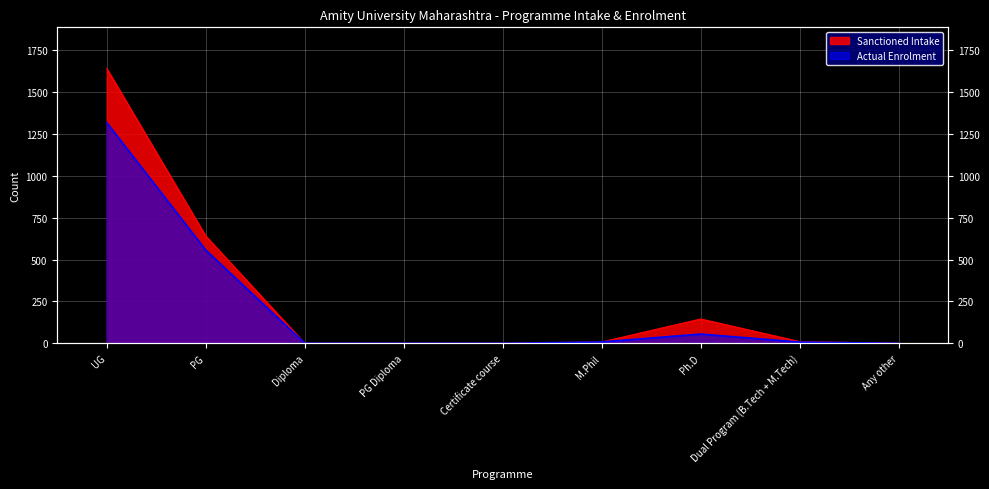

What is the total value across all series at M.Phil?

16